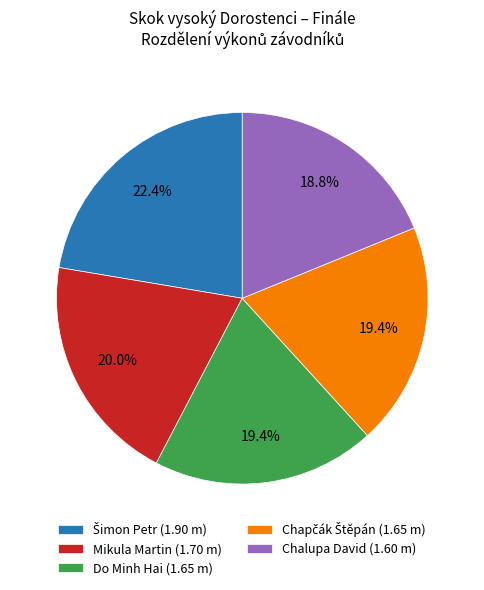

Is there any slice that represents more than half of the pie?

No